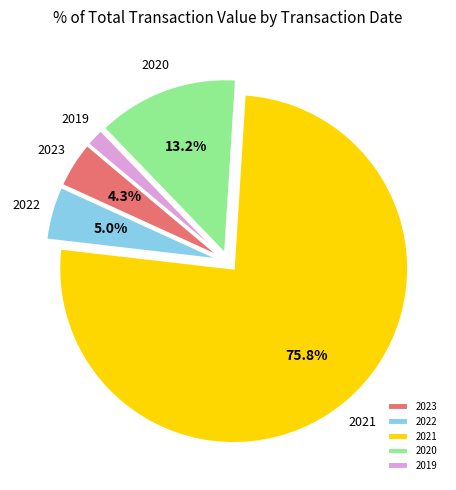

What is the majority slice?

2021